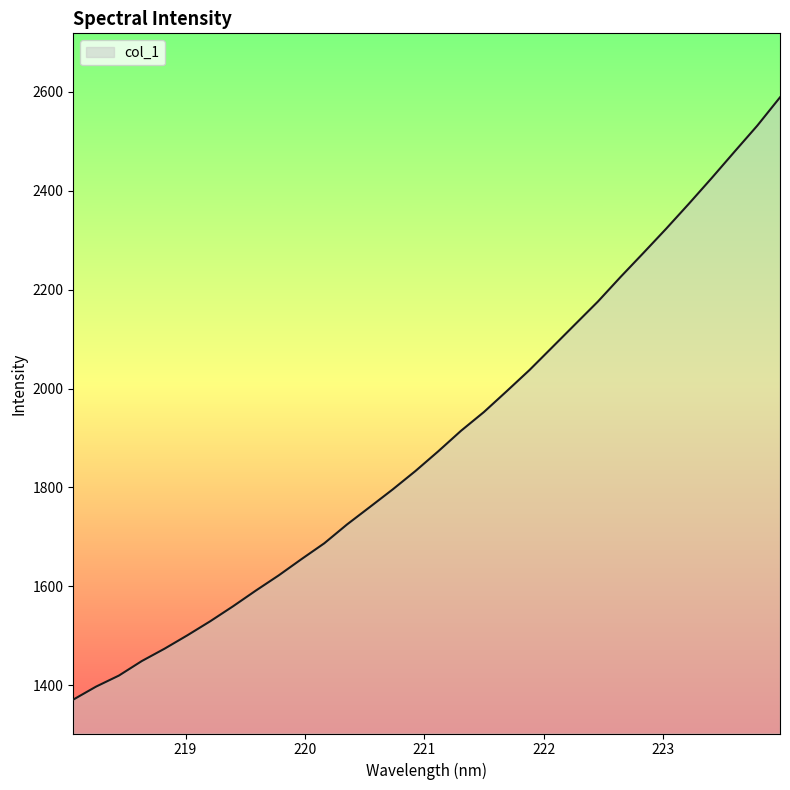

What is the smallest value displayed?

1370.9